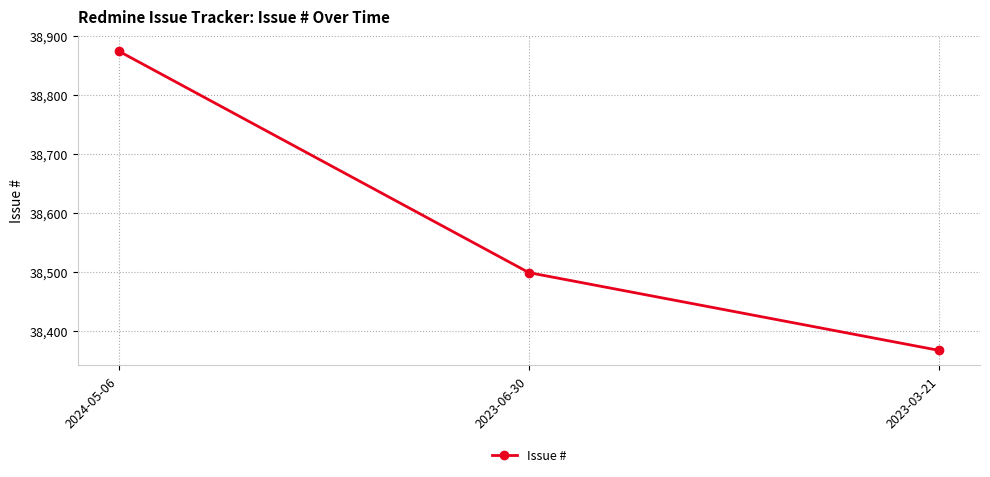

What is the average value?

38580